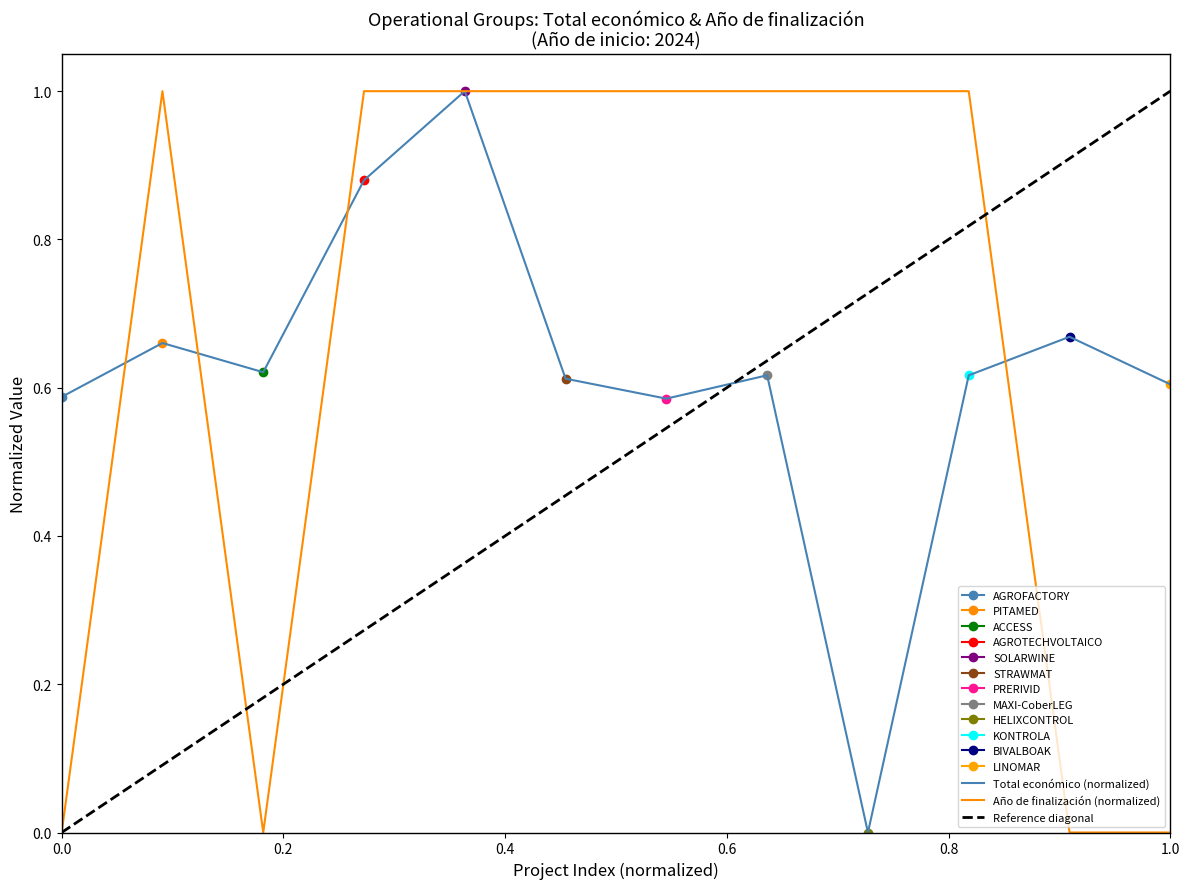

What is the label of the 9th point from the right?

AGROTECHVOLTAICO